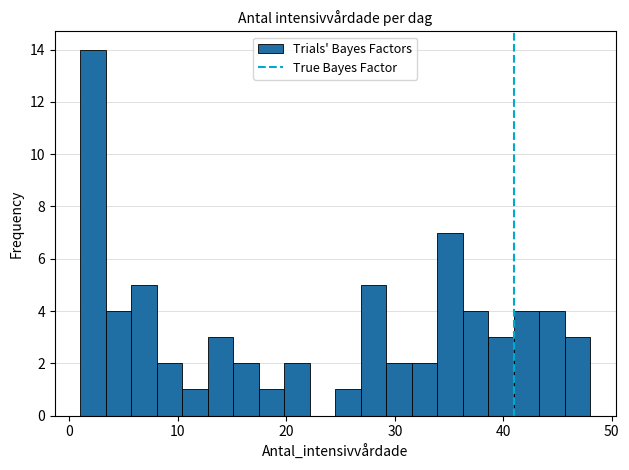

Around what value on the x-axis is the tallest bar? Give the approximate position of its centre, as read against the axis.

2